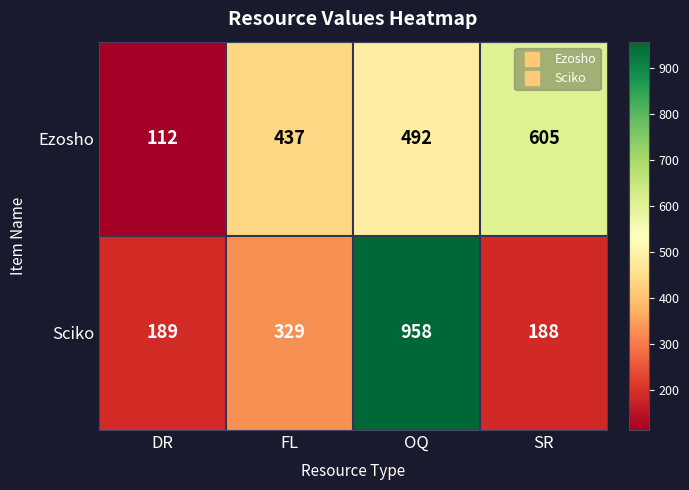

What is the spread (max minus min) of values at DR?

77